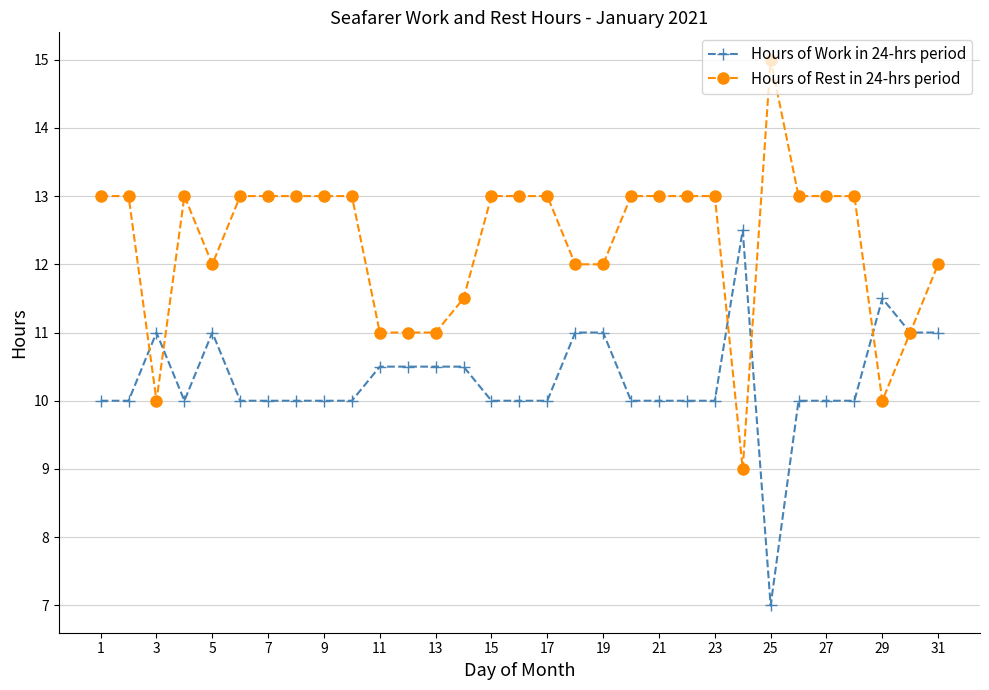

What is the greatest value displayed?

15.0